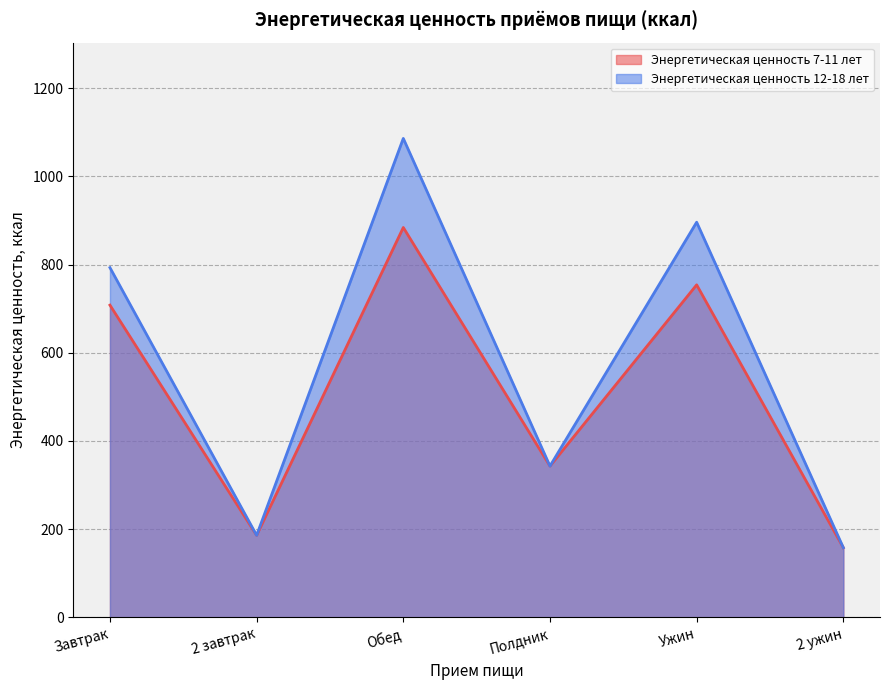

How many interior local valleys does the Энергетическая ценность 12-18 лет series have?

2